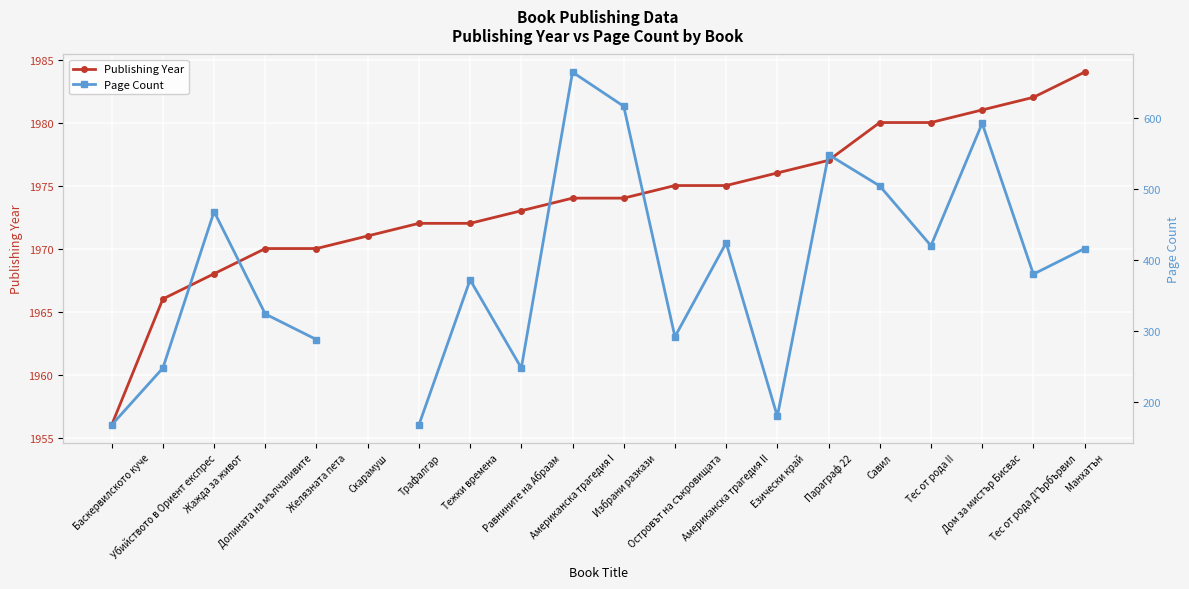

Which category has the lowest value across all series?

Баскервилското куче